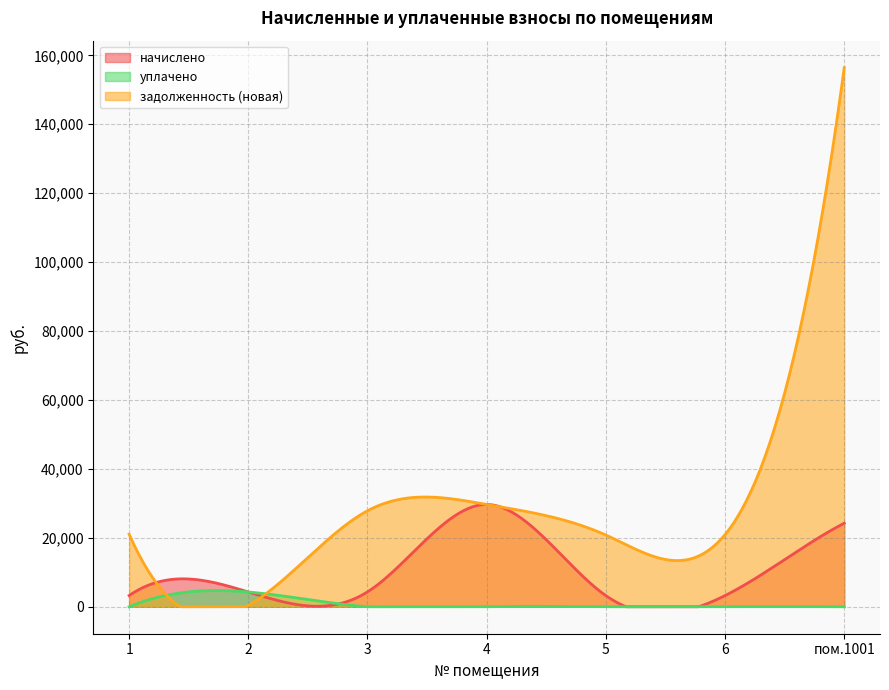

What is the label of the 7th point from the right?

1